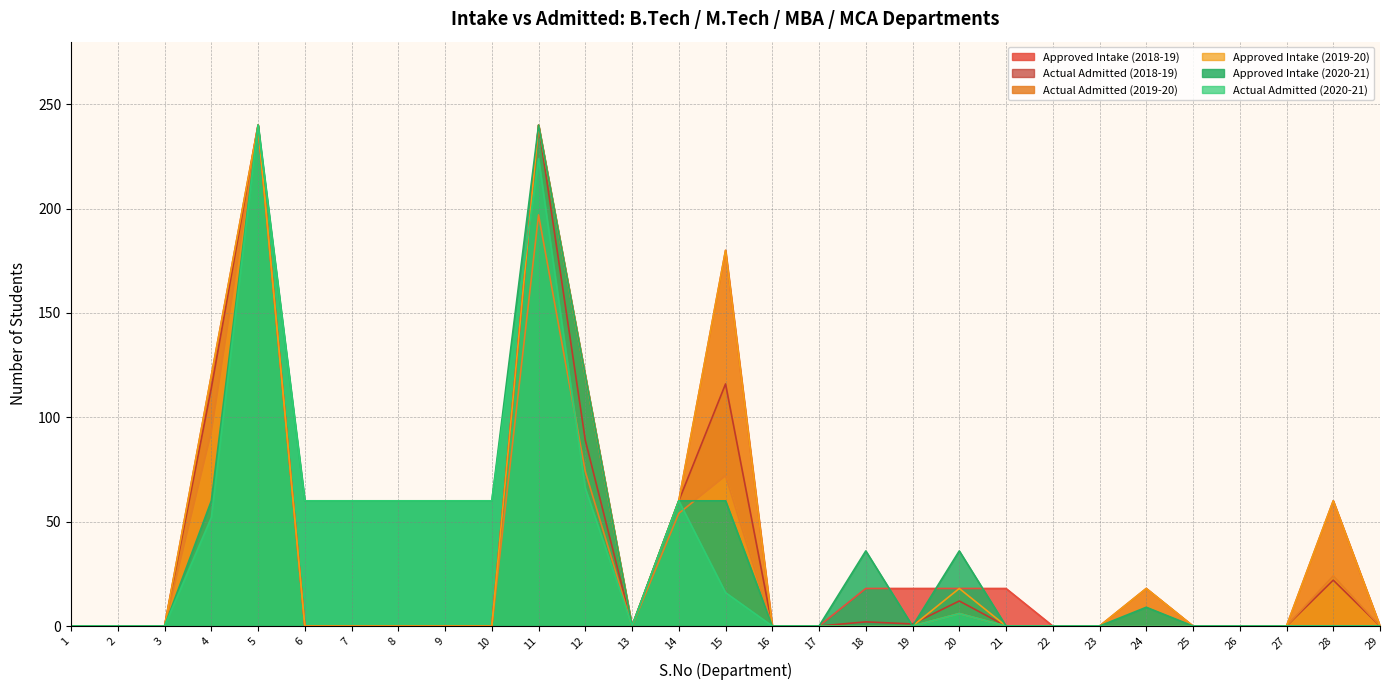

True or false: Actual Admitted (2019-20) and Approved Intake (2020-21) cross at least once.

True